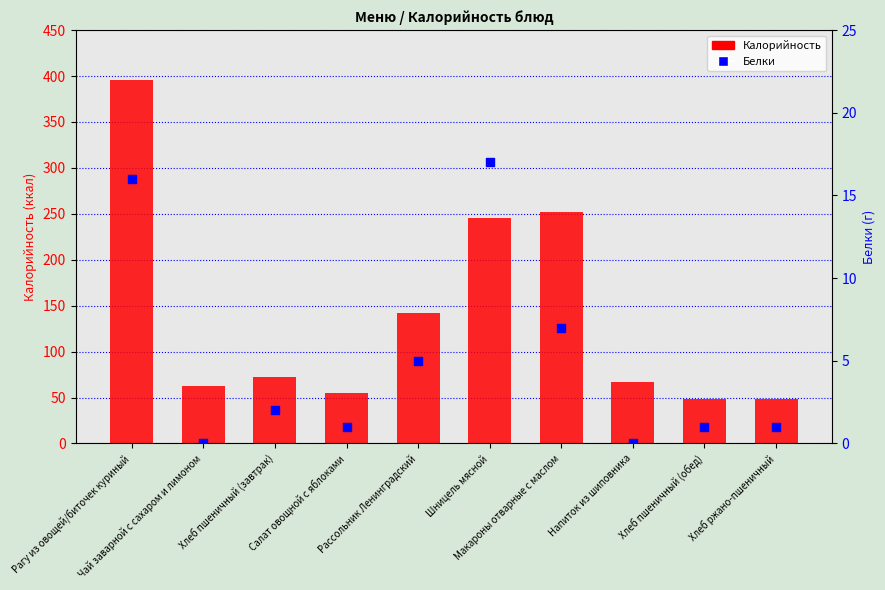

Which series has the largest total across all categories?

Калорийность